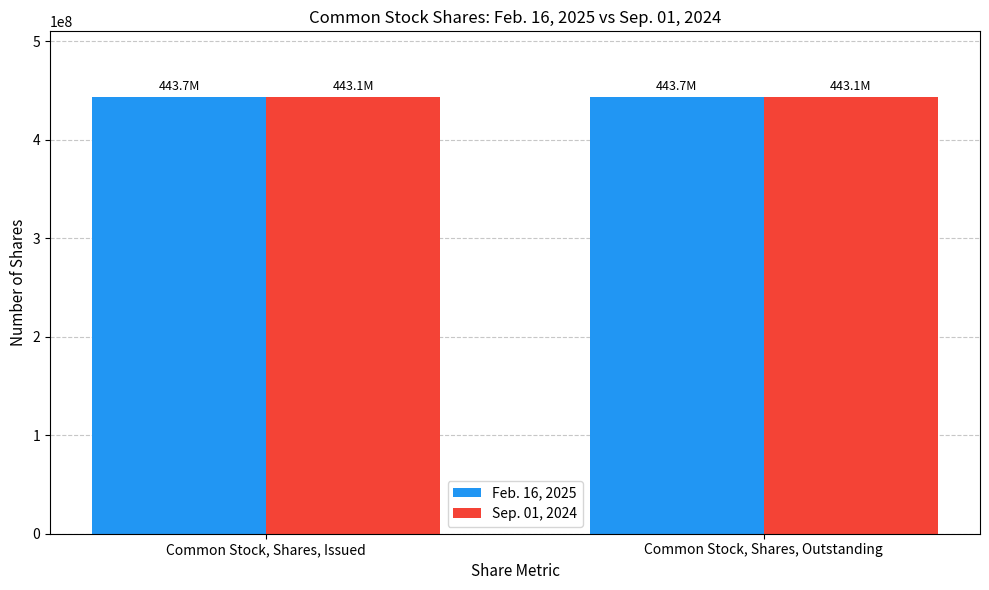

What is the total value across all series at Common Stock, Shares, Outstanding?

886856000